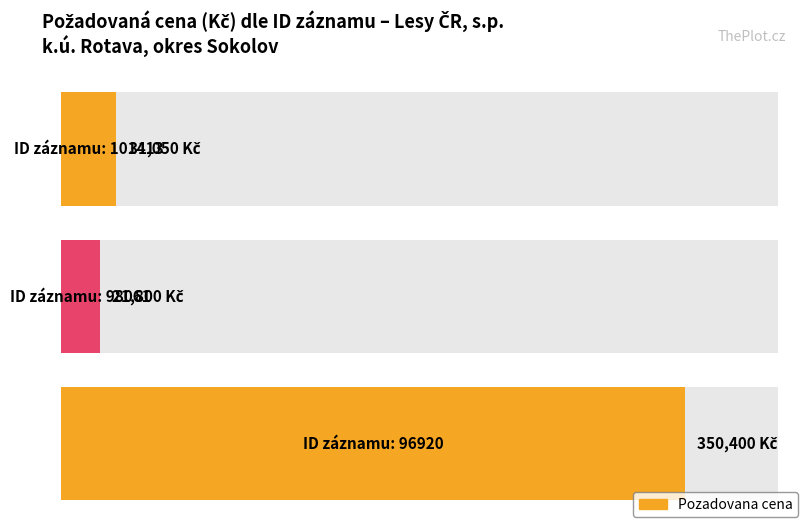

What is the sum of the values at 98061 and 96920?

372200